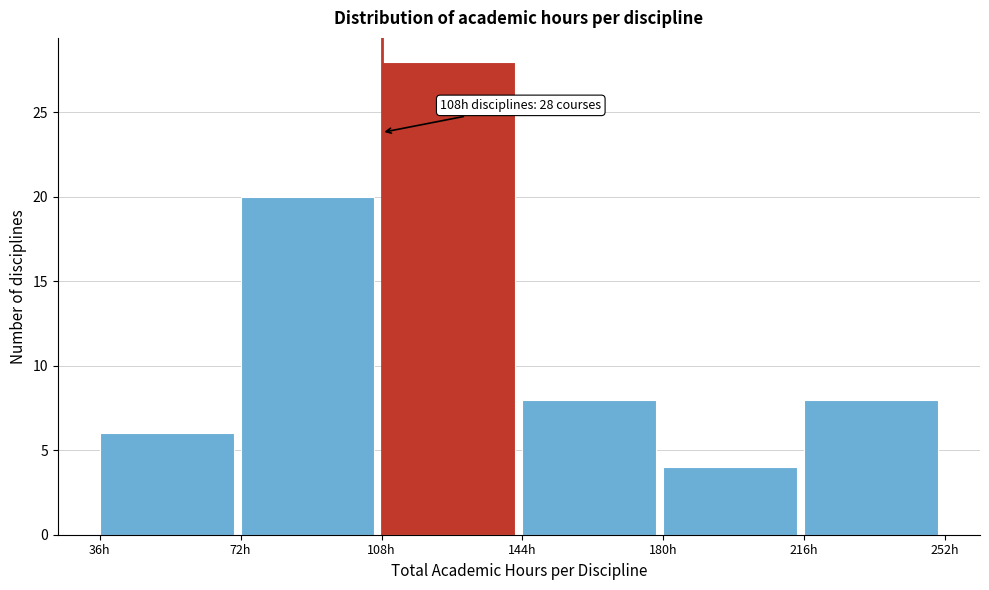

Over which range of the x-axis is the bar tallest?

108 to 144